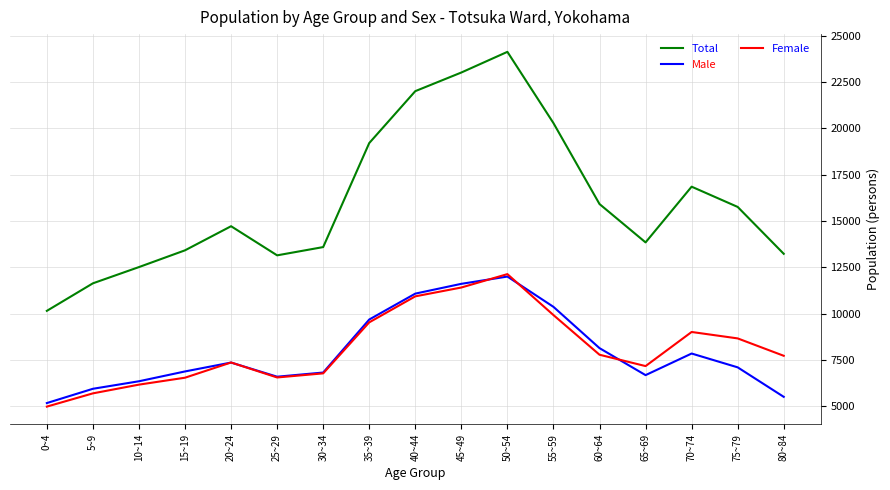

Is the value of Total at 65~69 greater than the value of Female at 25~29?

Yes